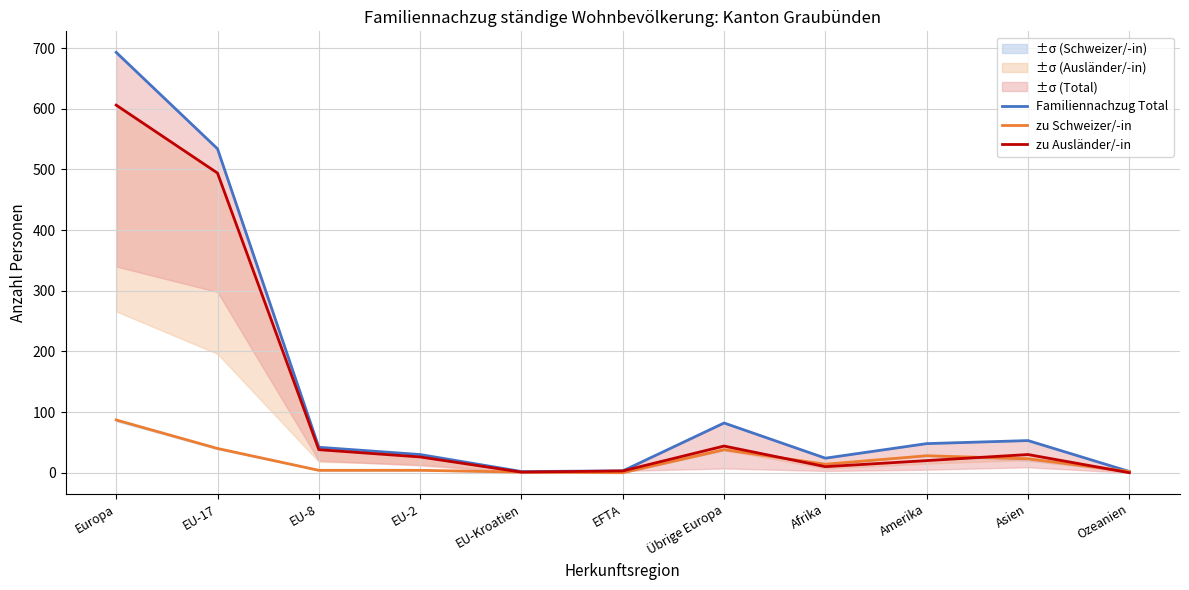

Which series has the largest range (max minus min)?

Familiennachzug Total